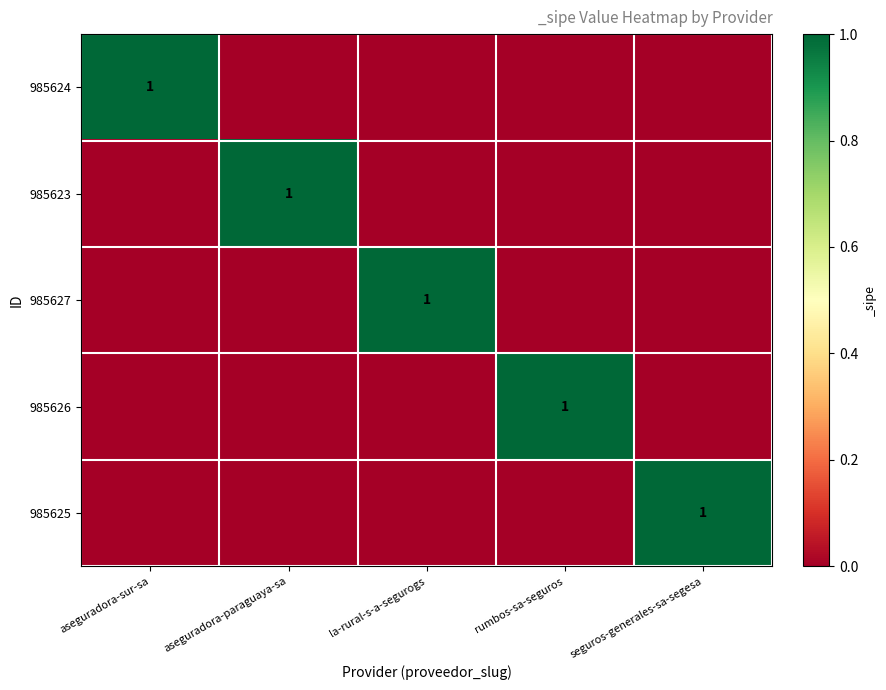

The 985626 series shows 2 at rumbos-sa-seguros. True or false?

False